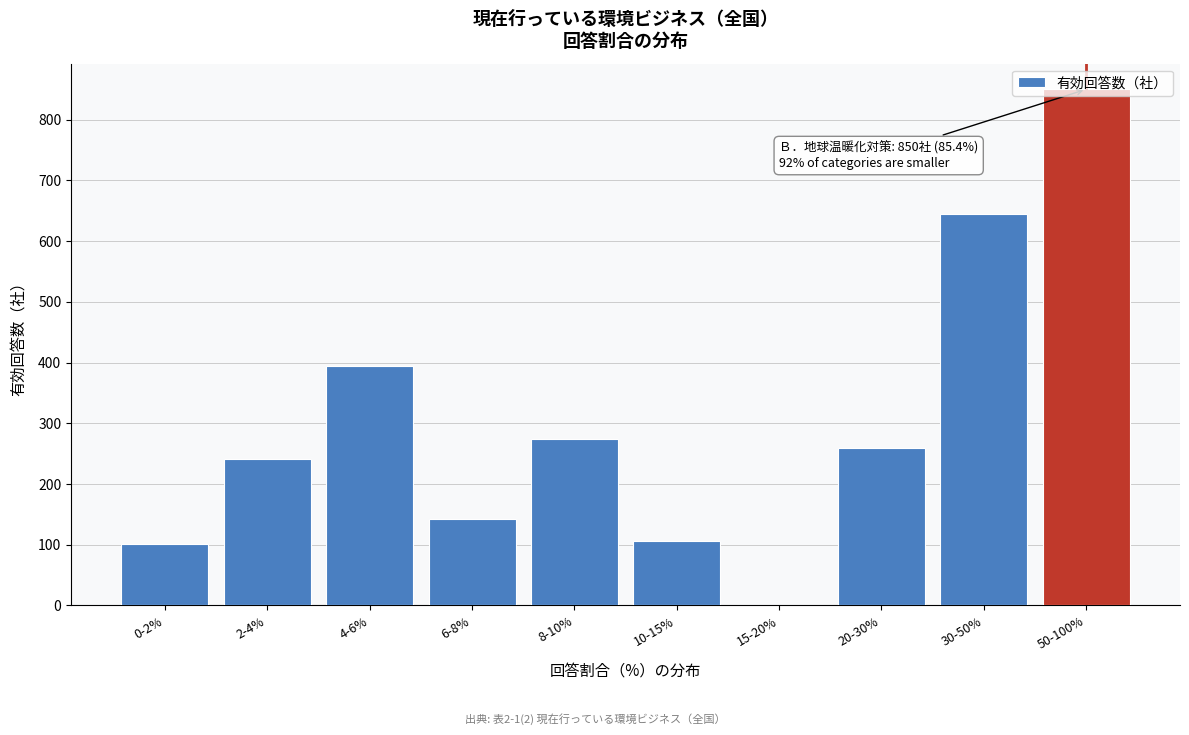

The value at 30-50% is 945. True or false?

False